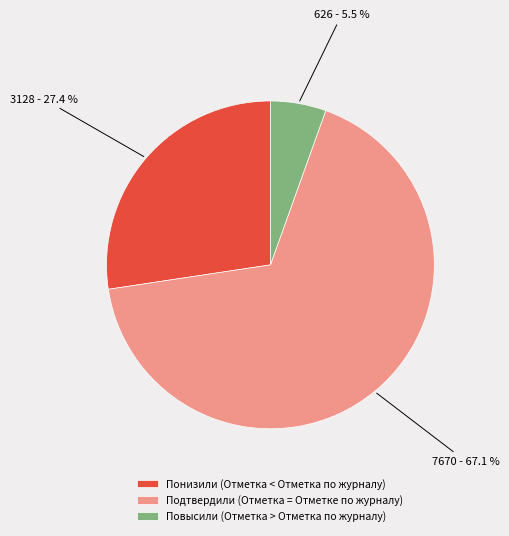

True or false: Повысили (Отметка > Отметка по журналу) accounts for 1% of the total.

False